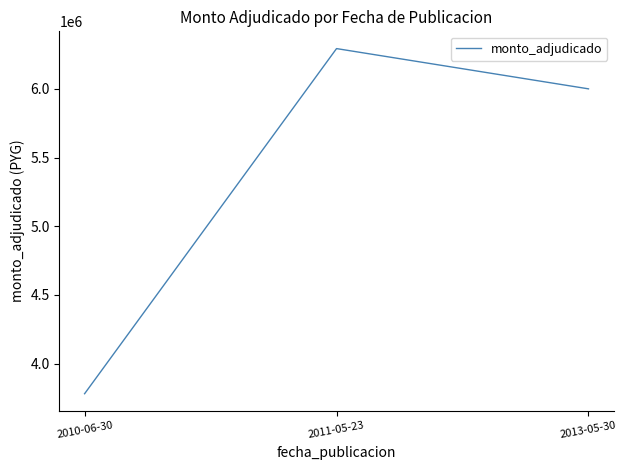

What is the smallest value displayed?

3780000.0